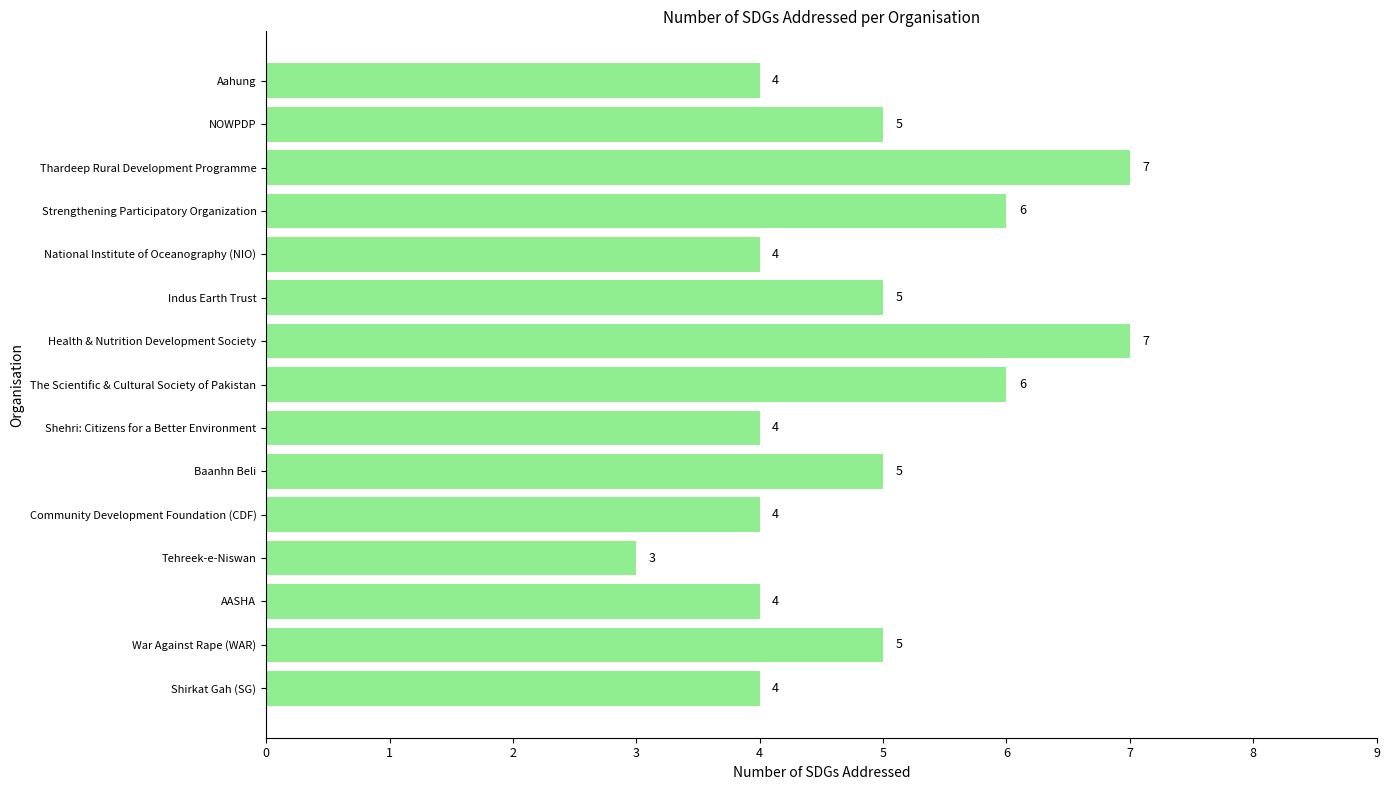

What is the greatest value displayed?

7